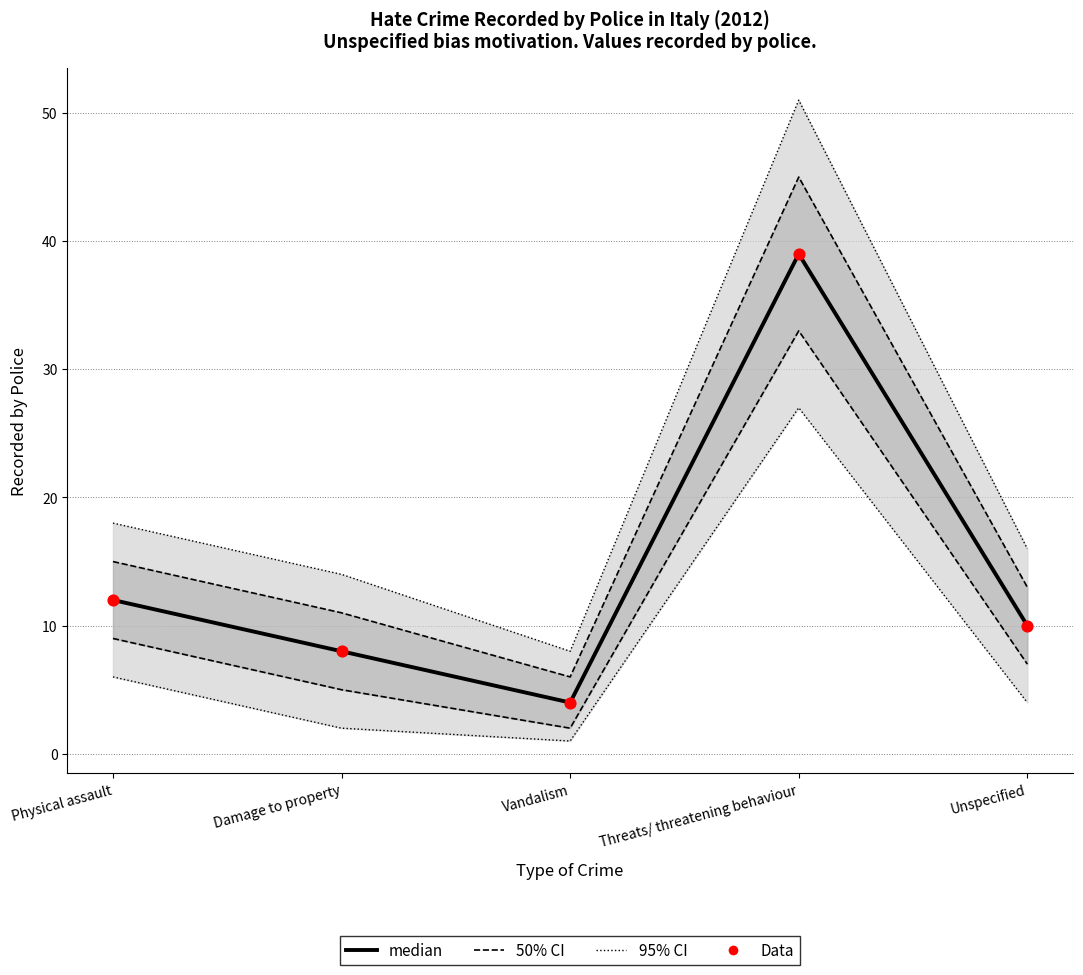

Is the value of median at Vandalism greater than the value of Data at Physical assault?

No